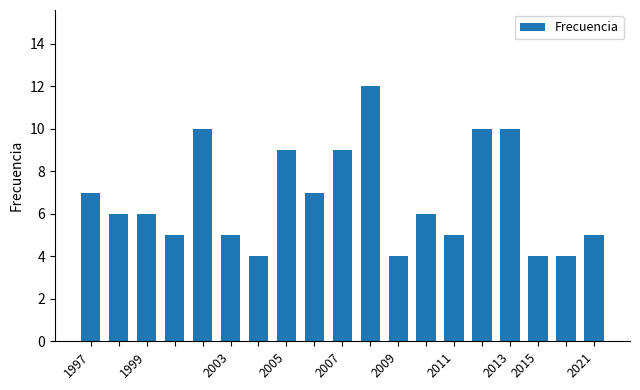

What is the maximum value shown in the chart?

12